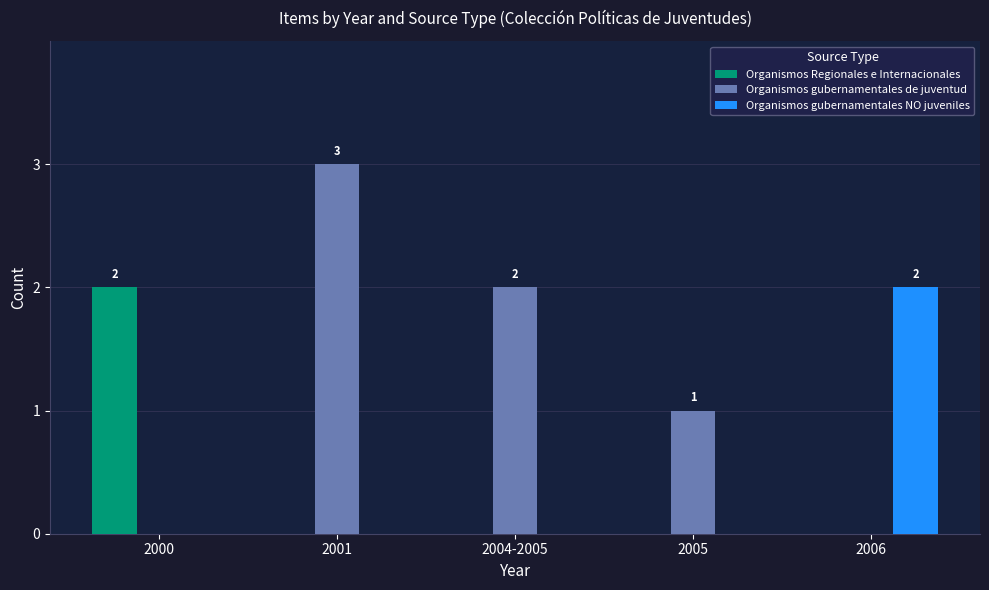

At which category does the chart reach its peak across all series?

2001